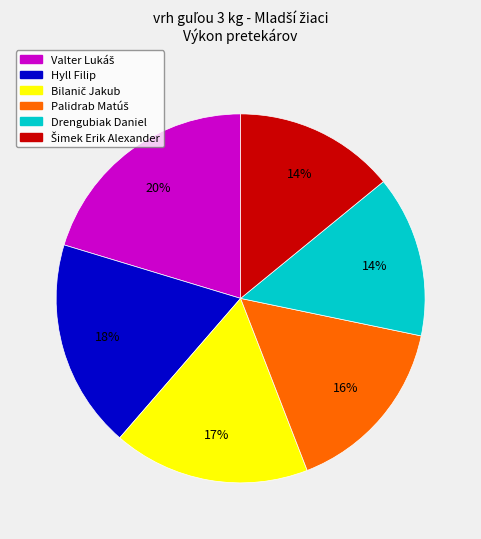

To the nearest percent, what is the difference between the largest and smallest slice percentages?

6%